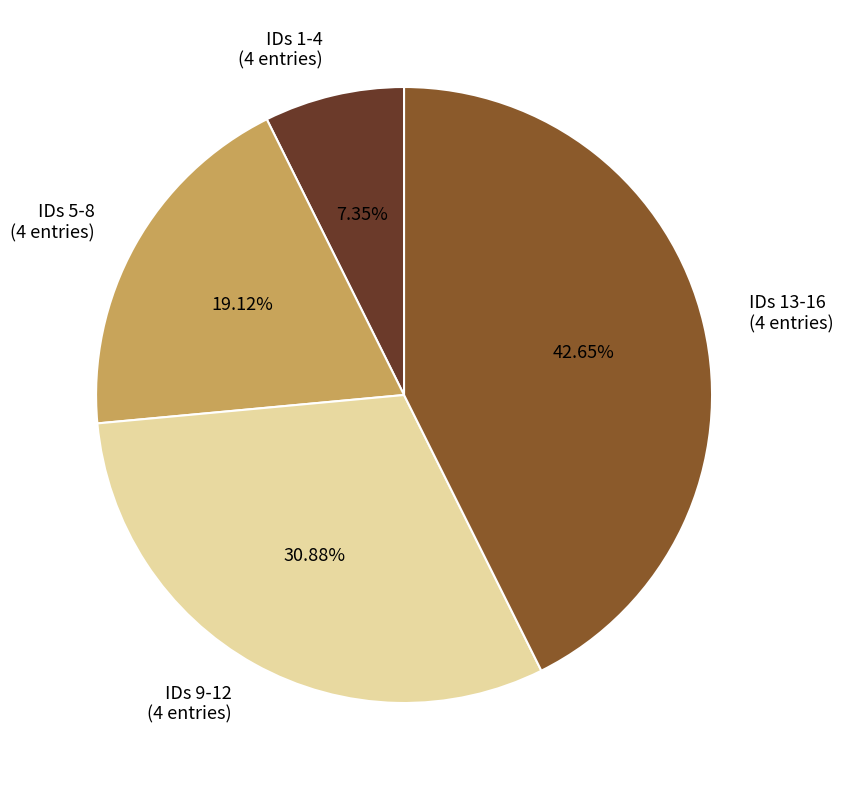

Which has a higher value, IDs 1-4 (4 entries) or IDs 9-12 (4 entries)?

IDs 9-12 (4 entries)